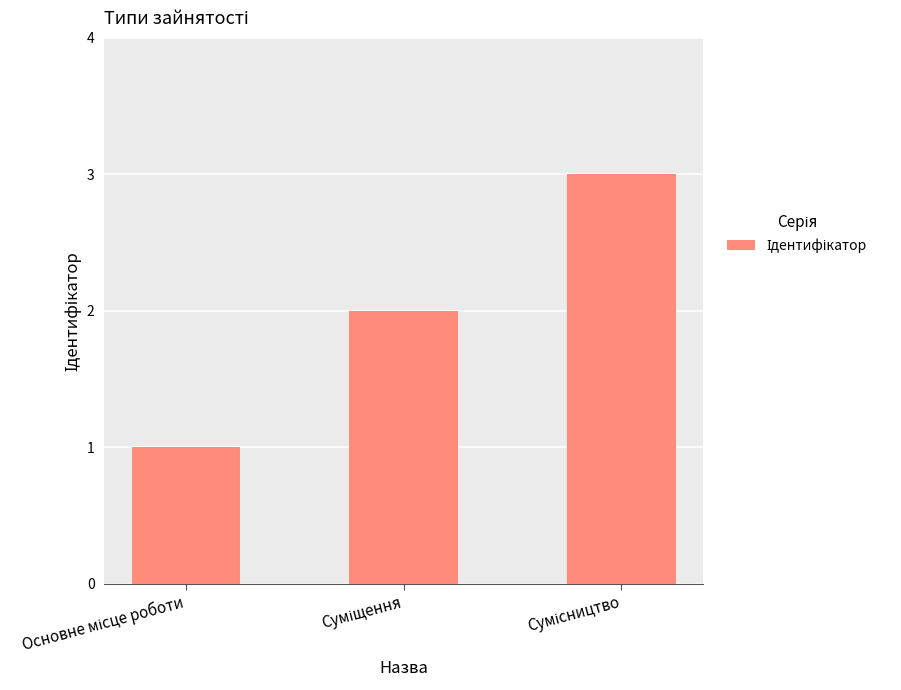

What is the sum of all values?

6